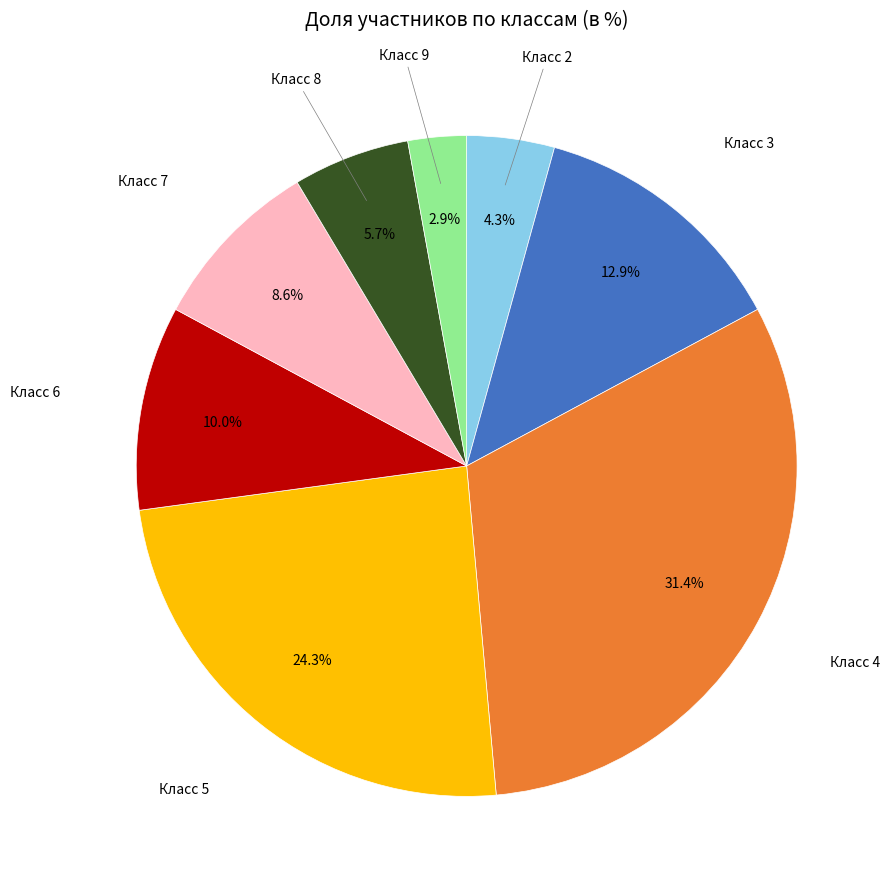

Is there a majority slice in this chart?

No